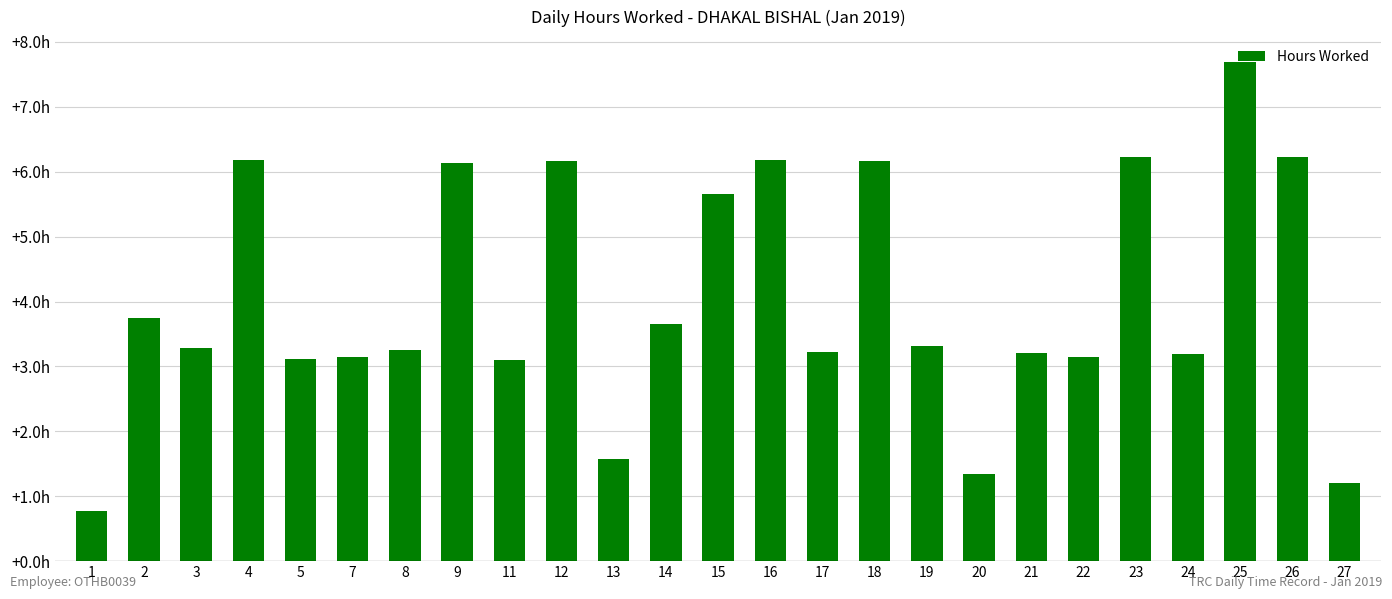

What is the value of the 1st bar from the left?

0.8